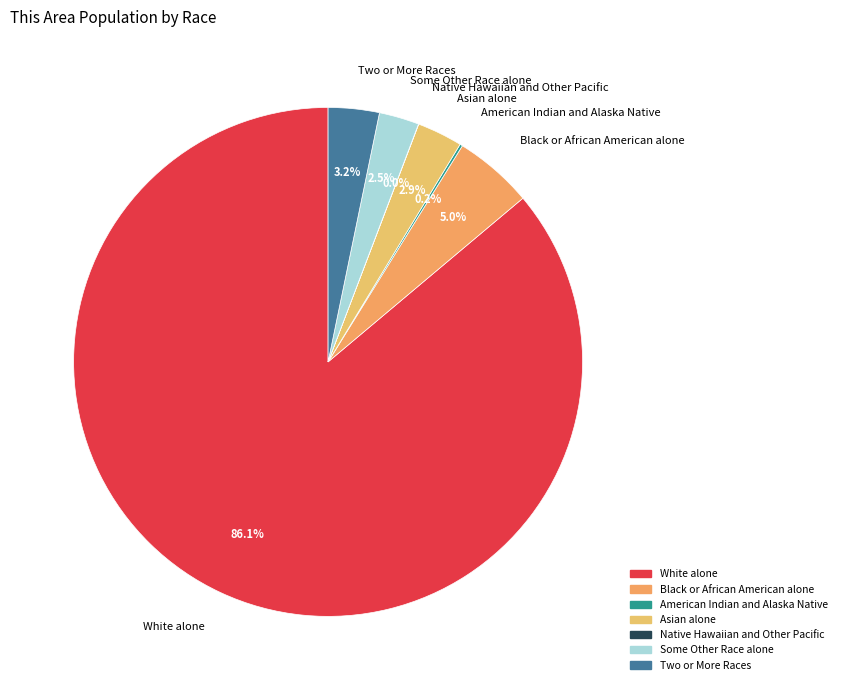

Between Black or African American alone and Some Other Race alone, which is larger?

Black or African American alone